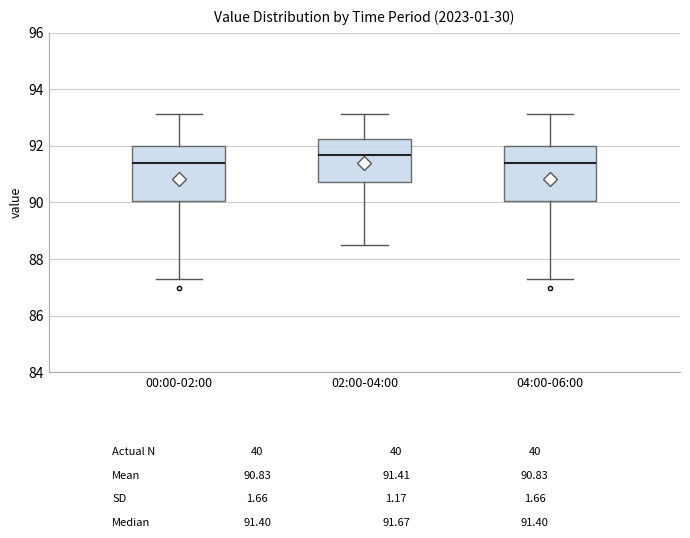

Reading left to right, read every box against the y-axis: the position of its median line, the range the box covers, and the ends of its whiskers. The values are not printed on the chart, so give them approximately, as read against the axis.

00:00-02:00: median 91.4, box 90.0 to 92.0, whiskers 87.2 to 93.2
02:00-04:00: median 91.6, box 90.8 to 92.2, whiskers 88.6 to 93.2
04:00-06:00: median 91.4, box 90.0 to 92.0, whiskers 87.2 to 93.2